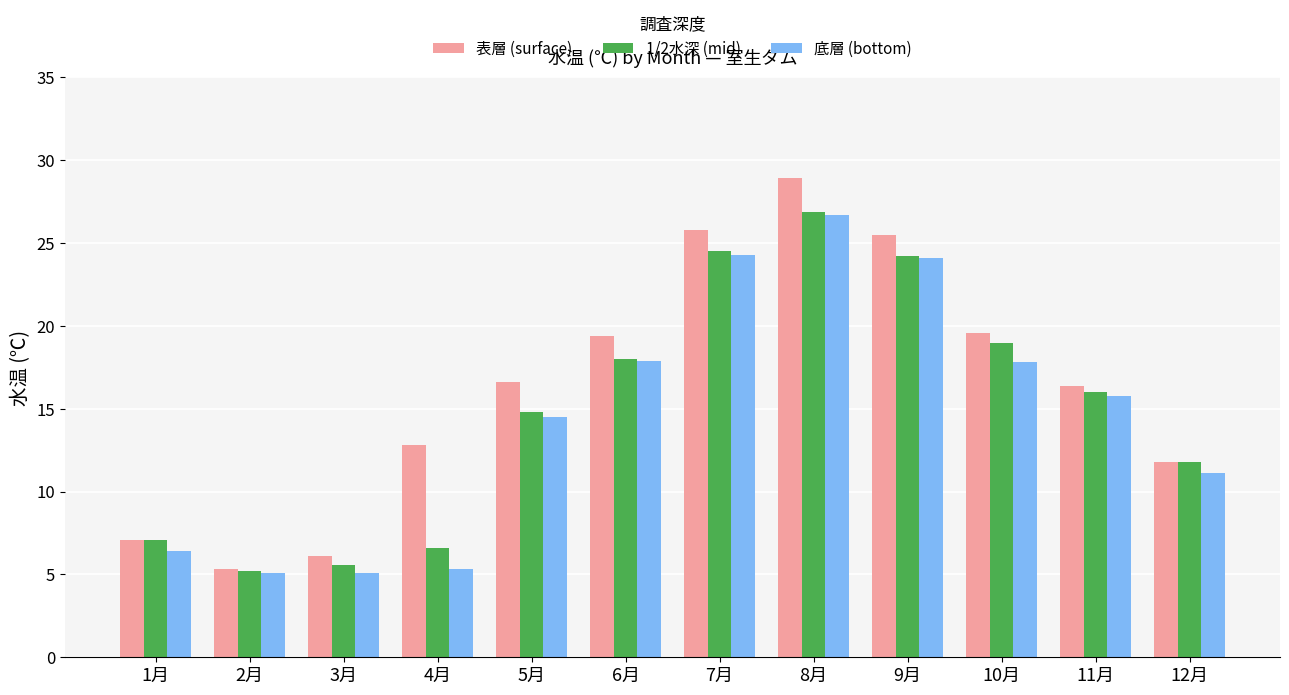

What is the maximum value for 1/2水深 (mid)?

26.9